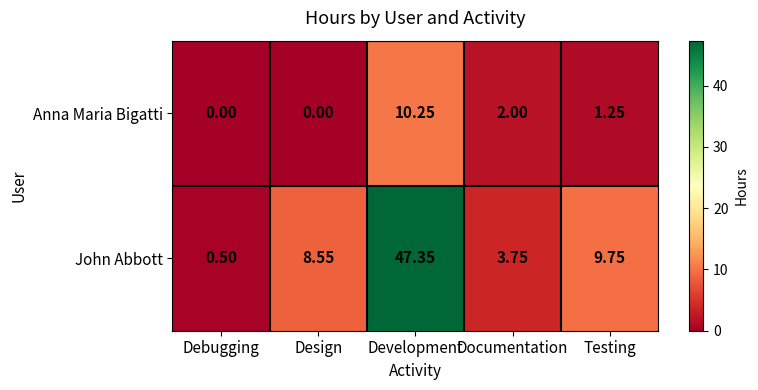

Rank the series at Design from lowest to highest value.

Anna Maria Bigatti, John Abbott